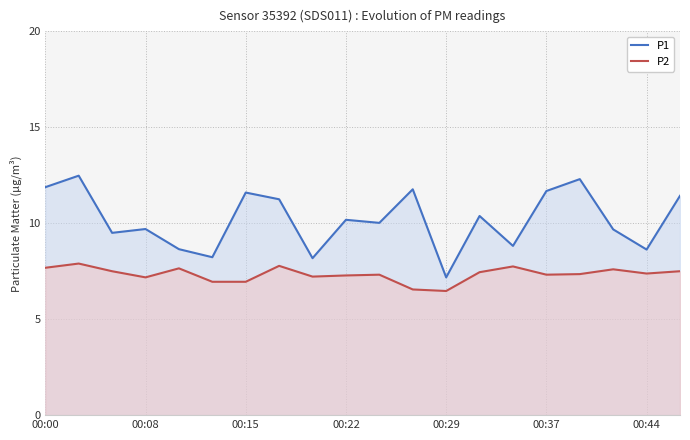

What is the sum of all P2 values?

146.8